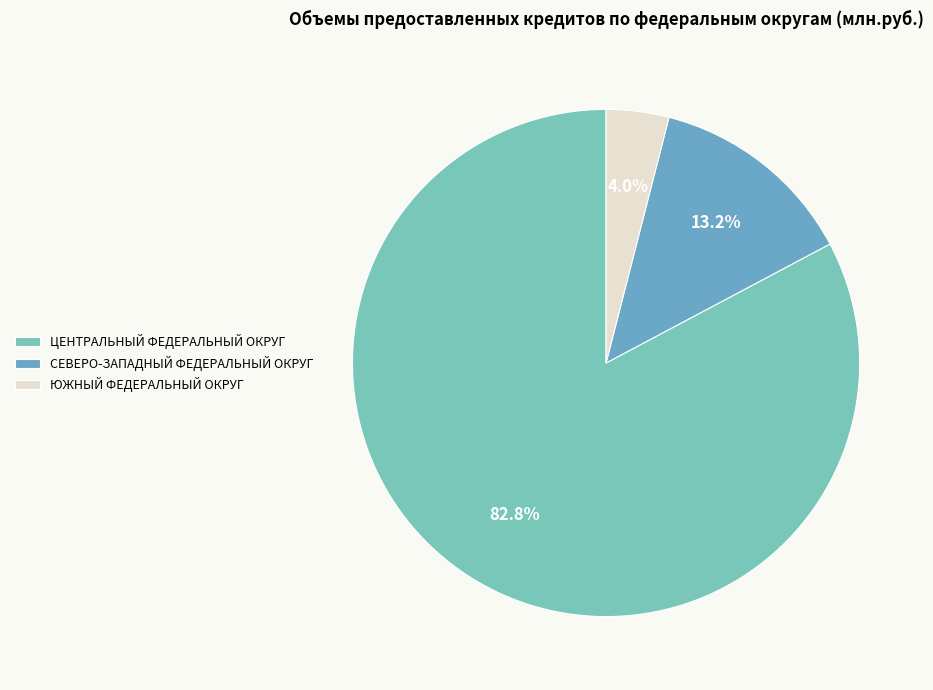

What percentage is the ЦЕНТРАЛЬНЫЙ ФЕДЕРАЛЬНЫЙ ОКРУГ slice, to the nearest percent?

83%